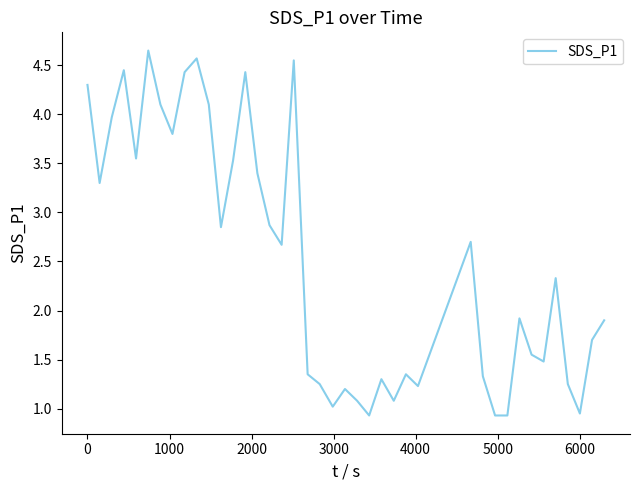

What is the difference between the maximum and minimum values?

3.7